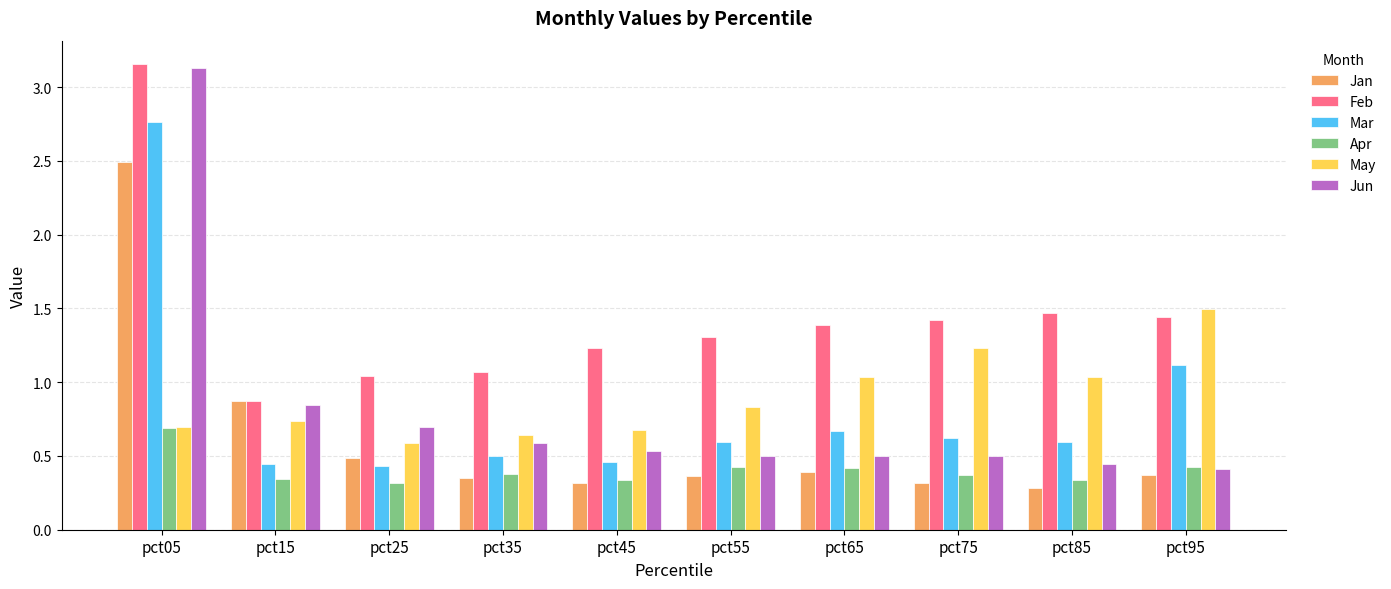

What is the spread (max minus min) of values at pct95?

1.1